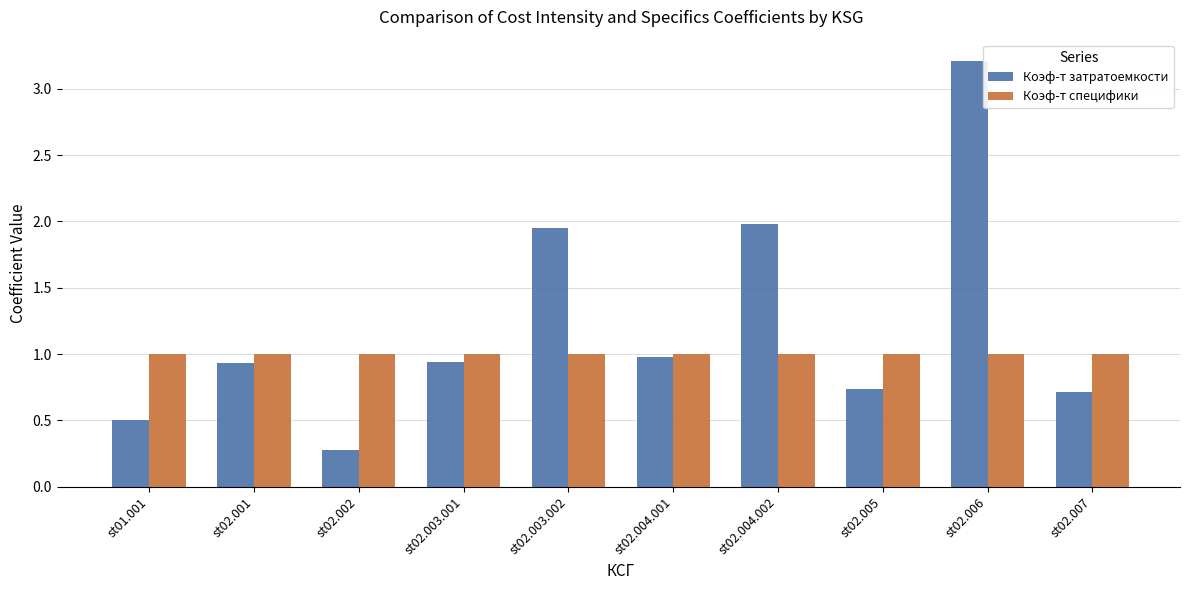

What is the value of the Коэф-т специфики bar at the 3rd from the left?

1.0